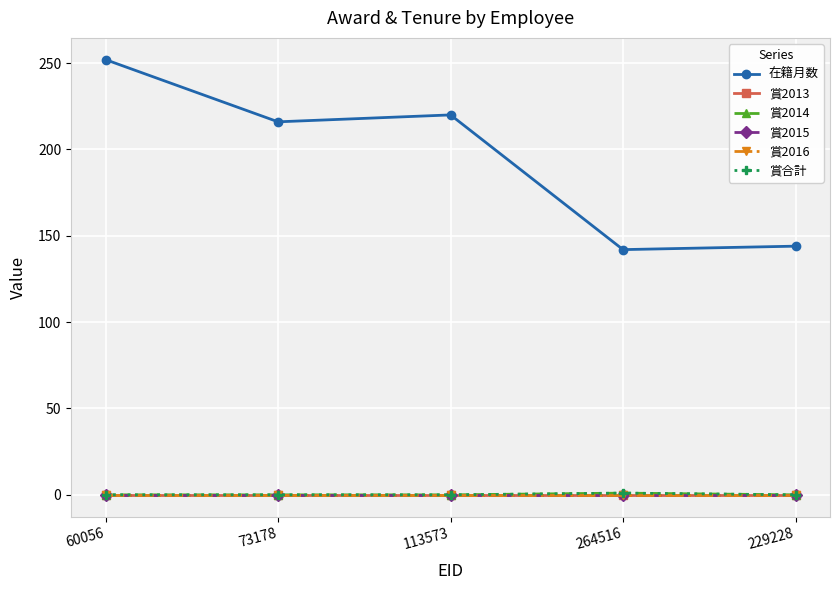

Where does the 在籍月数 series first go above 216?

60056